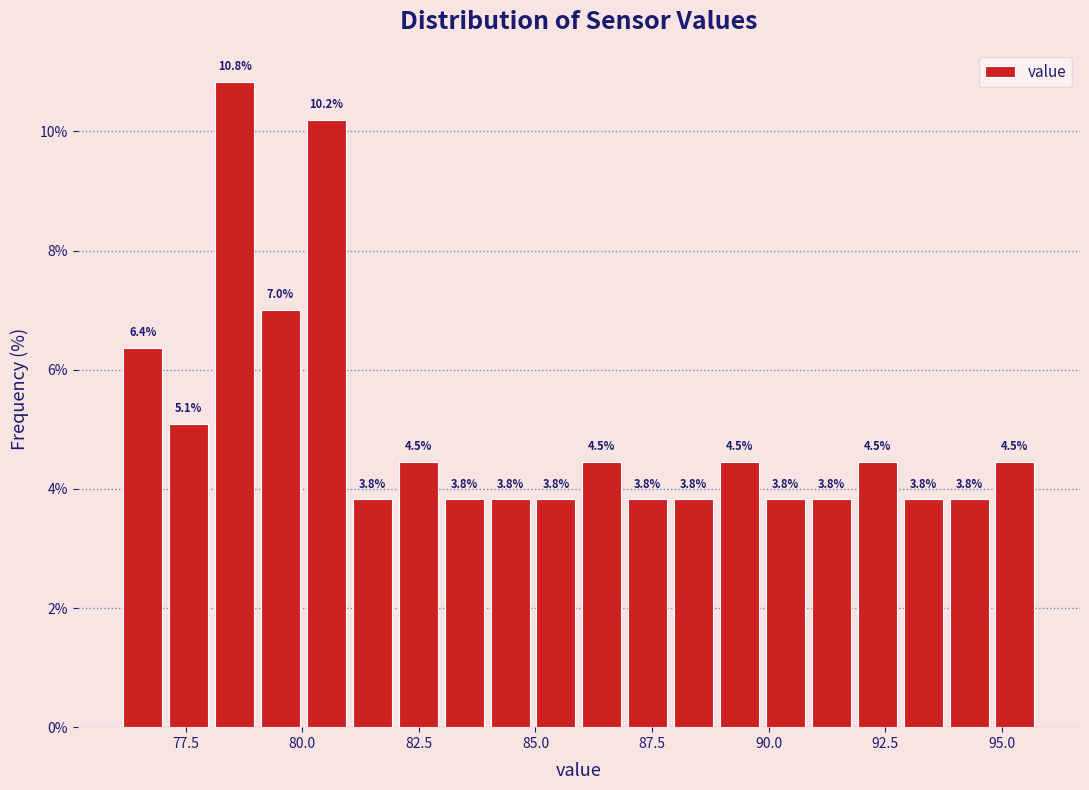

Read against the x-axis, roughly where is the centre of the tallest bar?

78.5